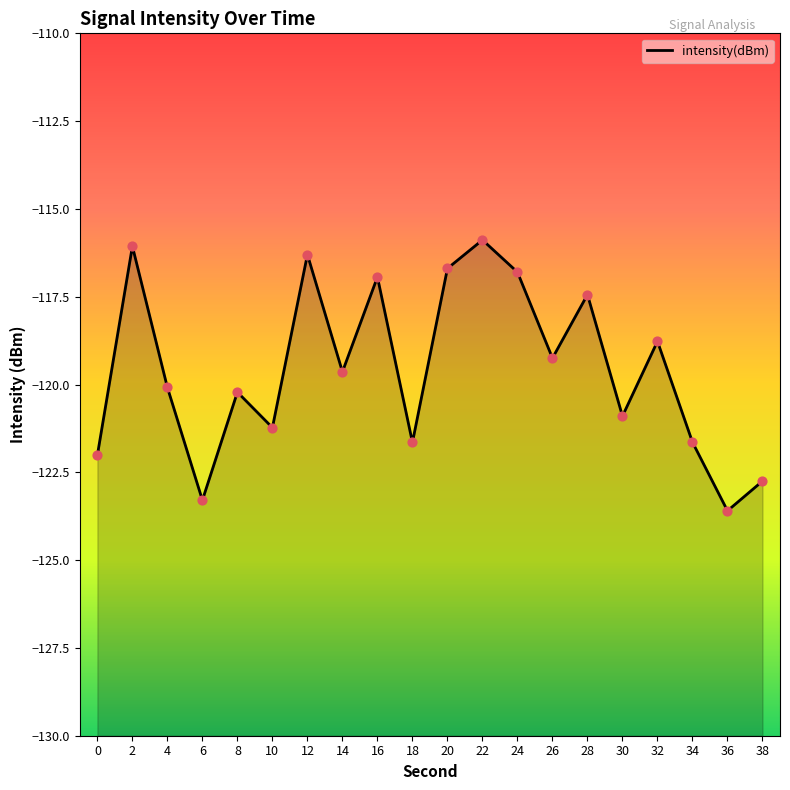

Which has a higher value, 0 or 18?

18